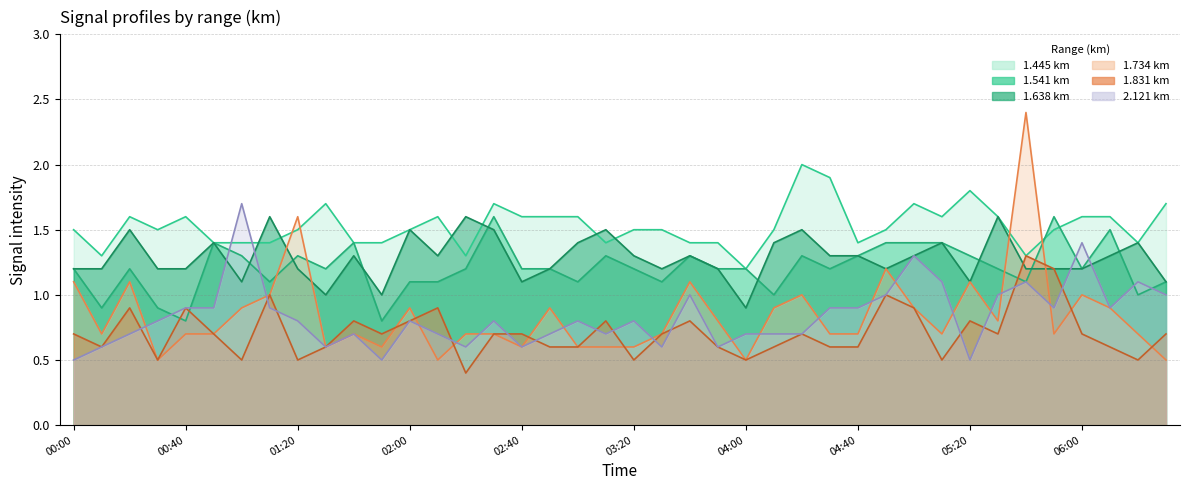

Which series has the largest total across all categories?

1.445